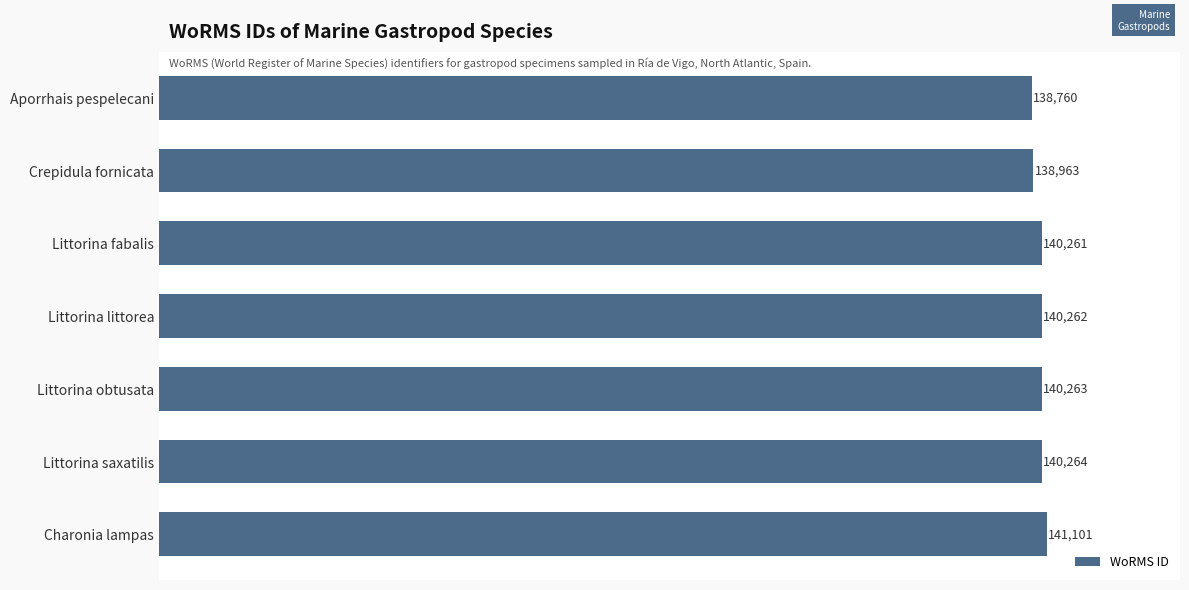

What is the smallest value displayed?

138760